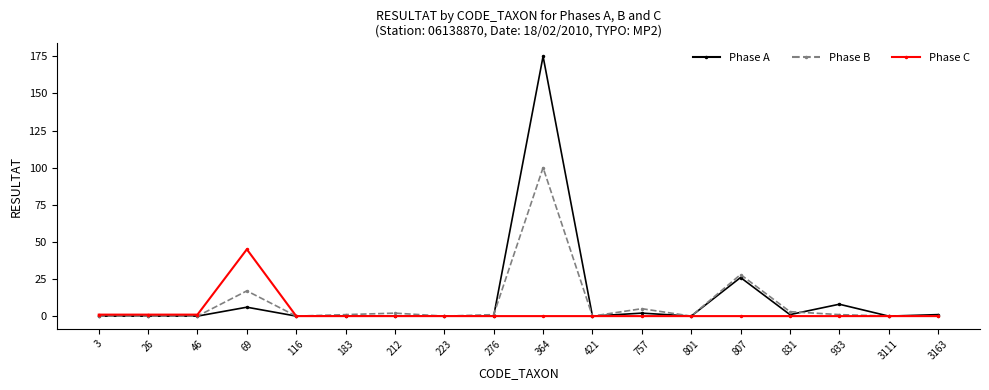

What are all the series names shown in the legend?

Phase A, Phase B, Phase C